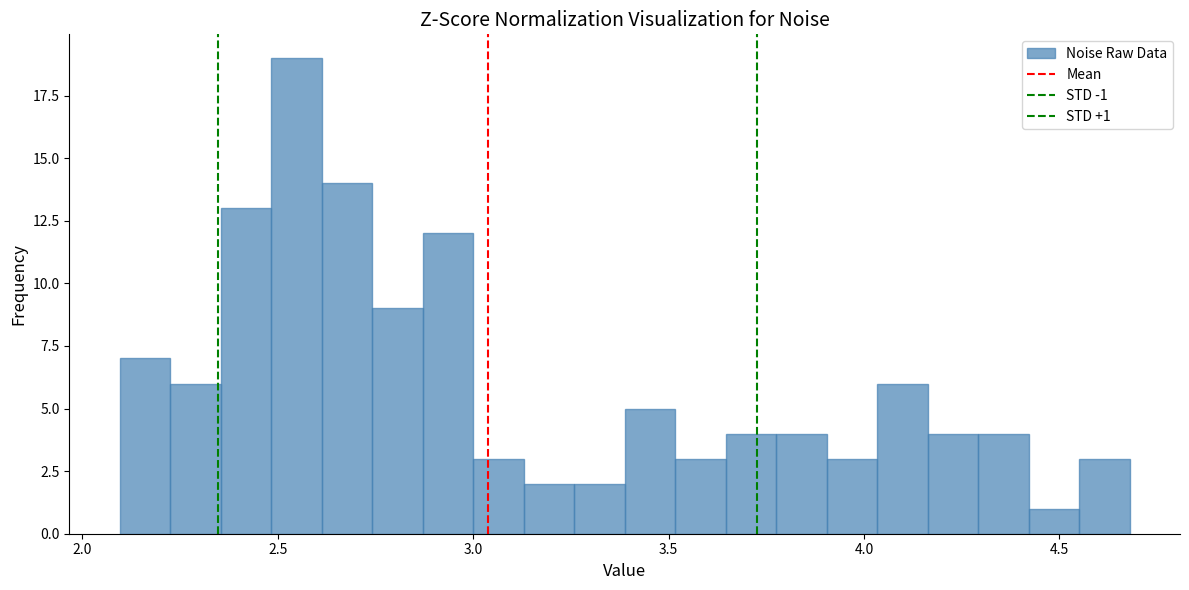

Read against the x-axis, roughly where is the centre of the tallest bar?

2.55